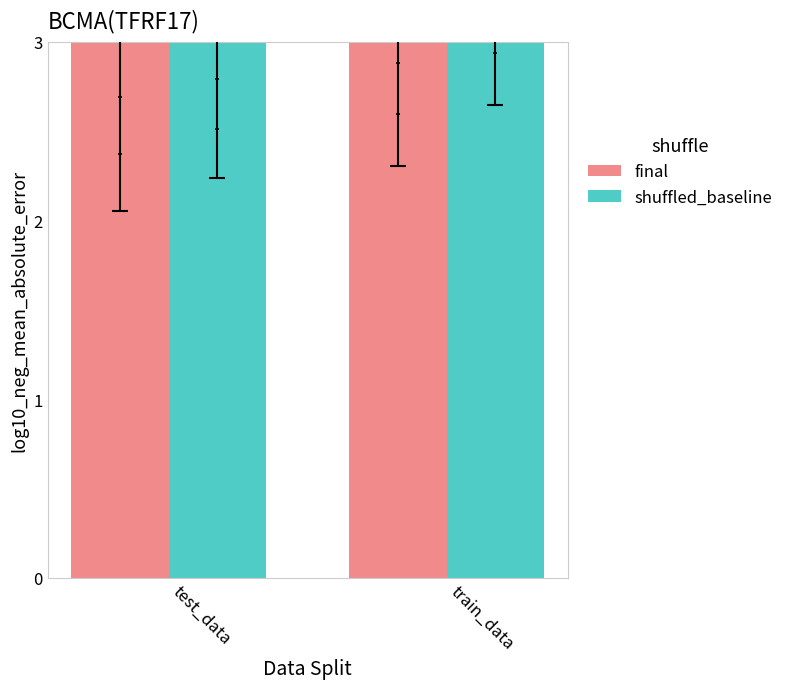

Which series has the largest total across all categories?

shuffled_baseline